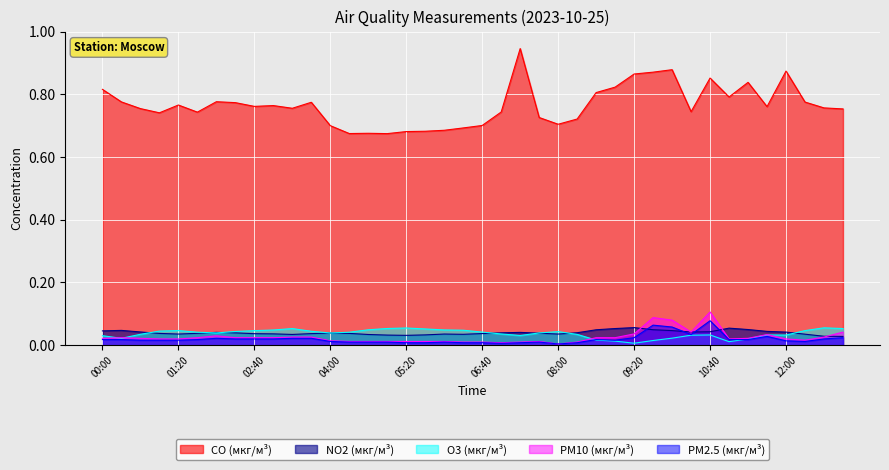

Where is the first local maximum for PM2.5 (мкг/м³)?

02:00